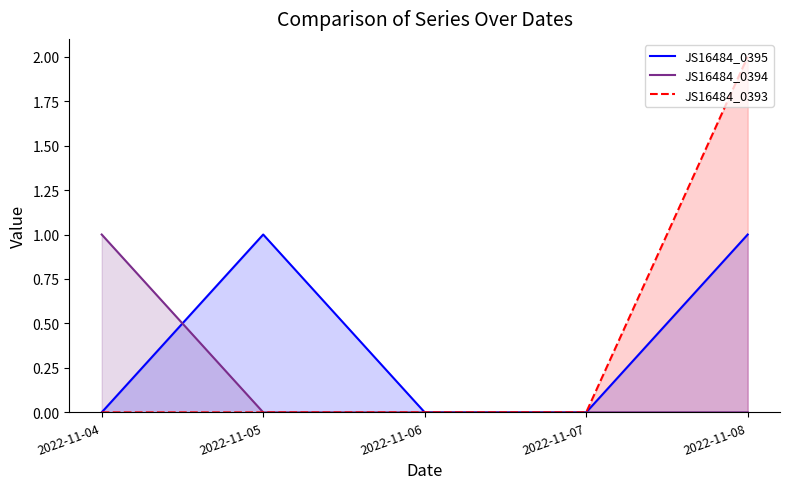

Where is JS16484_0395 nearest to the value 0?

2022-11-04